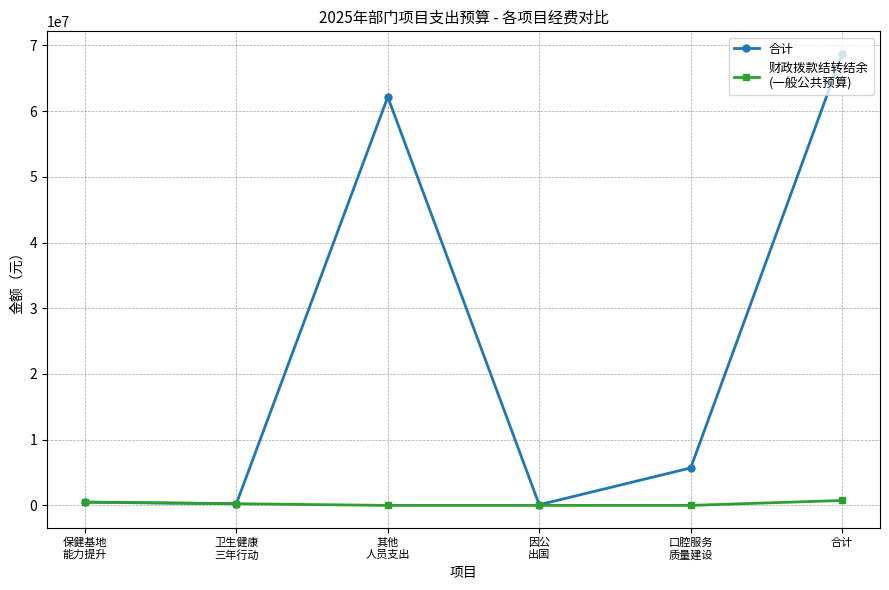

At which category is the sum across all series the highest?

合计